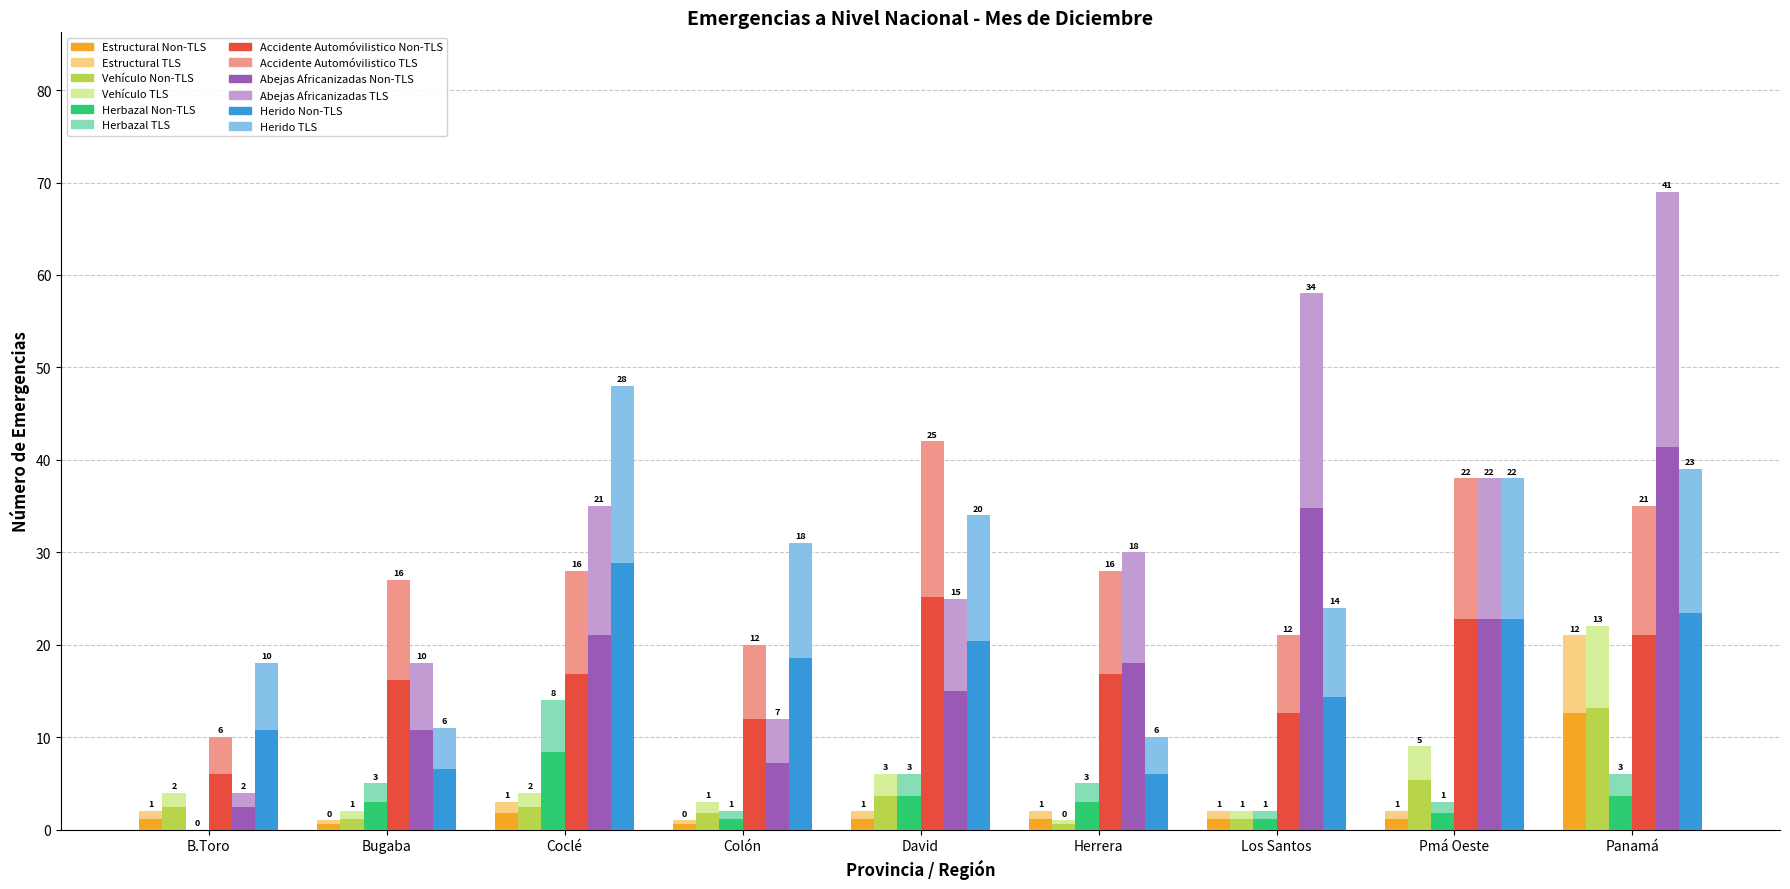

List the labels in order of Herbazal value, smallest first.

B.Toro, Colón, Los Santos, Pmá Oeste, Bugaba, Herrera, David, Panamá, Coclé